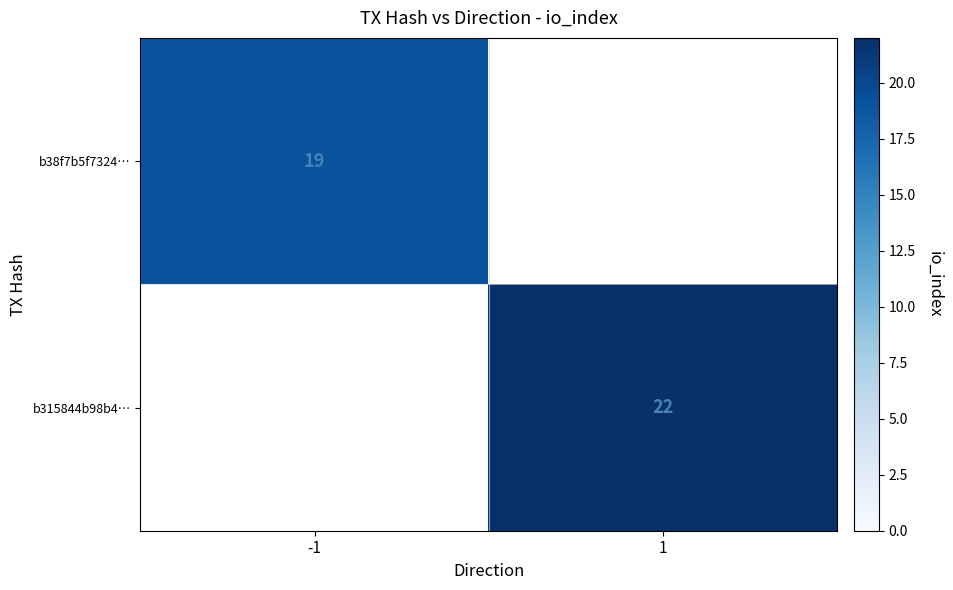

Is it true that b38f7b5f7324… equals 33.8 at -1?

False